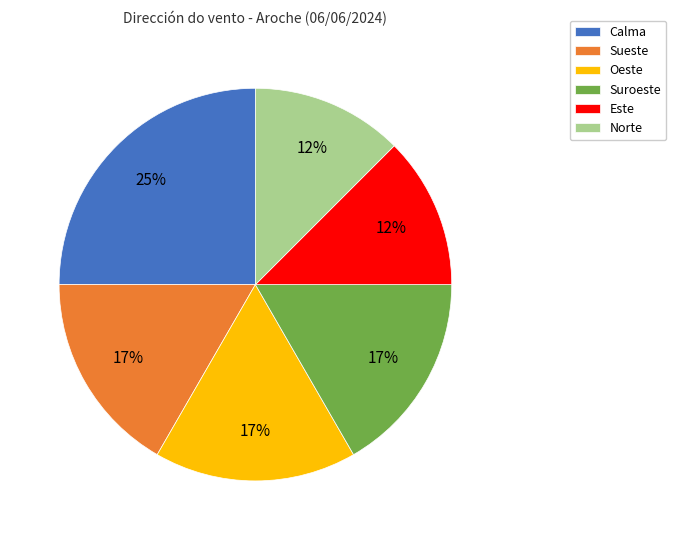

To the nearest percent, what percentage of the pie is Calma?

25%